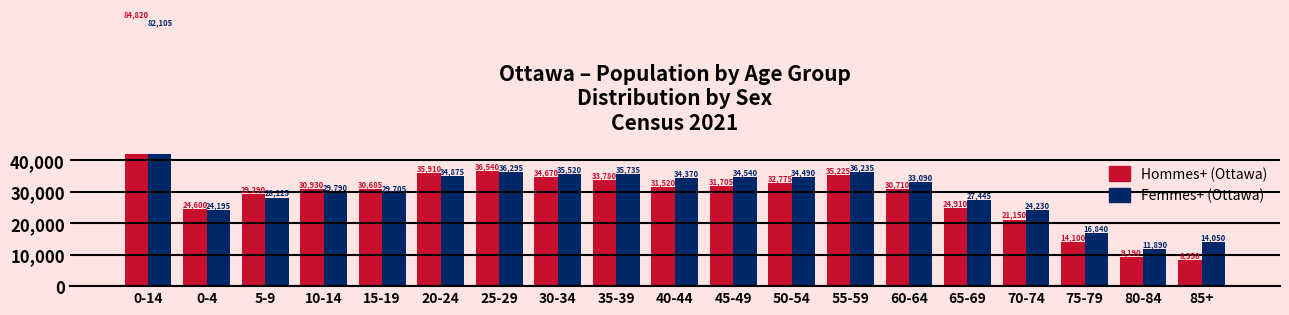

What is the sum of the Hommes+ (Ottawa) values at 80-84 and 20-24?

45100